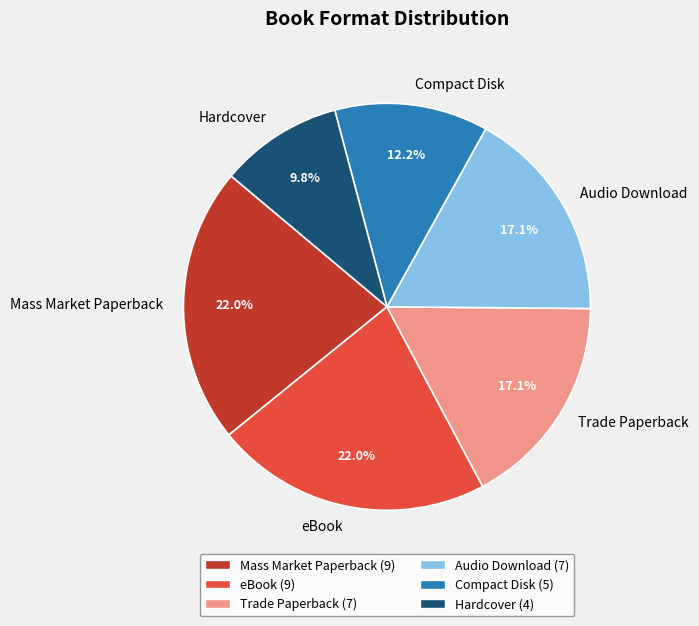

To the nearest percent, what is the difference between the Audio Download and Trade Paperback slice percentages?

0%